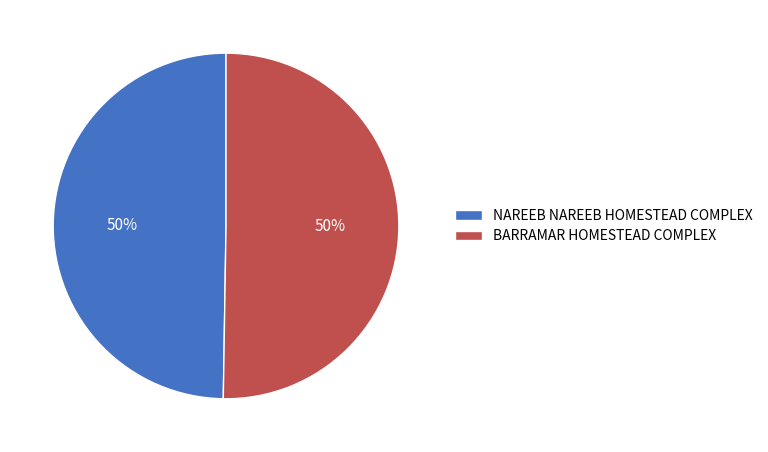

To the nearest percent, what is the average slice percentage?

50%